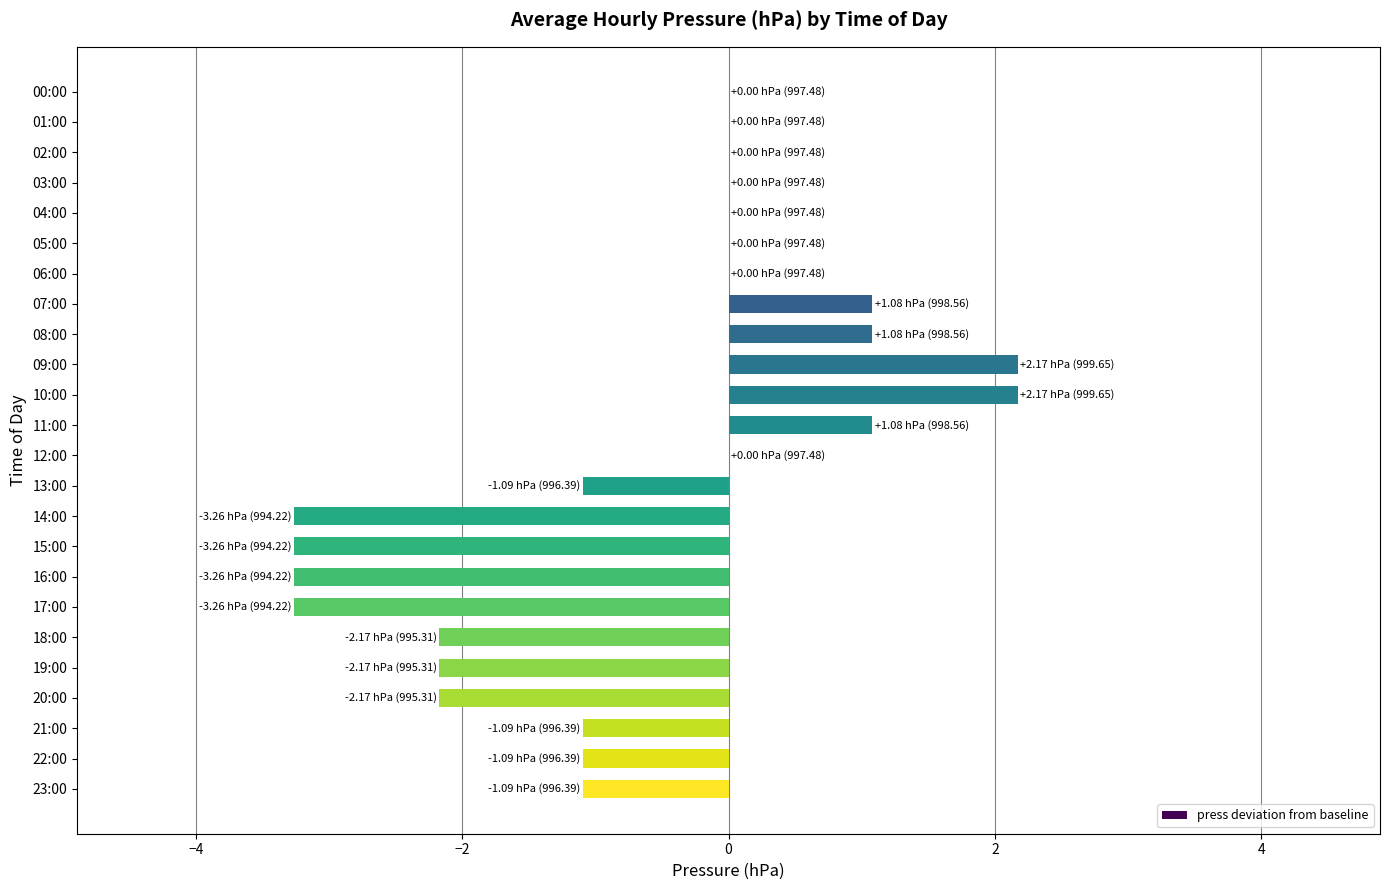

How many data points does each series have?

24